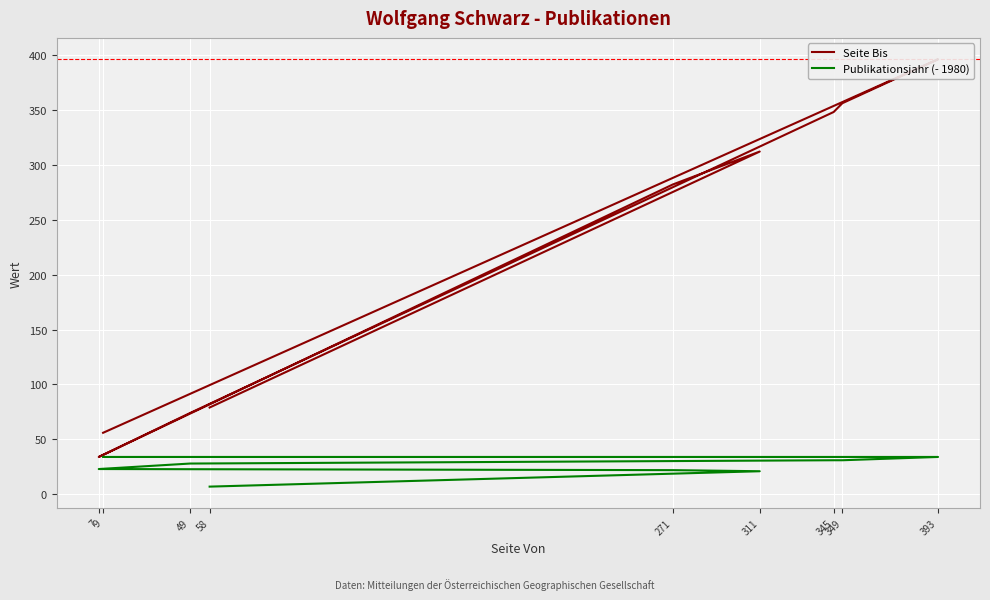

Which category has the lowest value in the Publikationsjahr (- 1980) series?

58